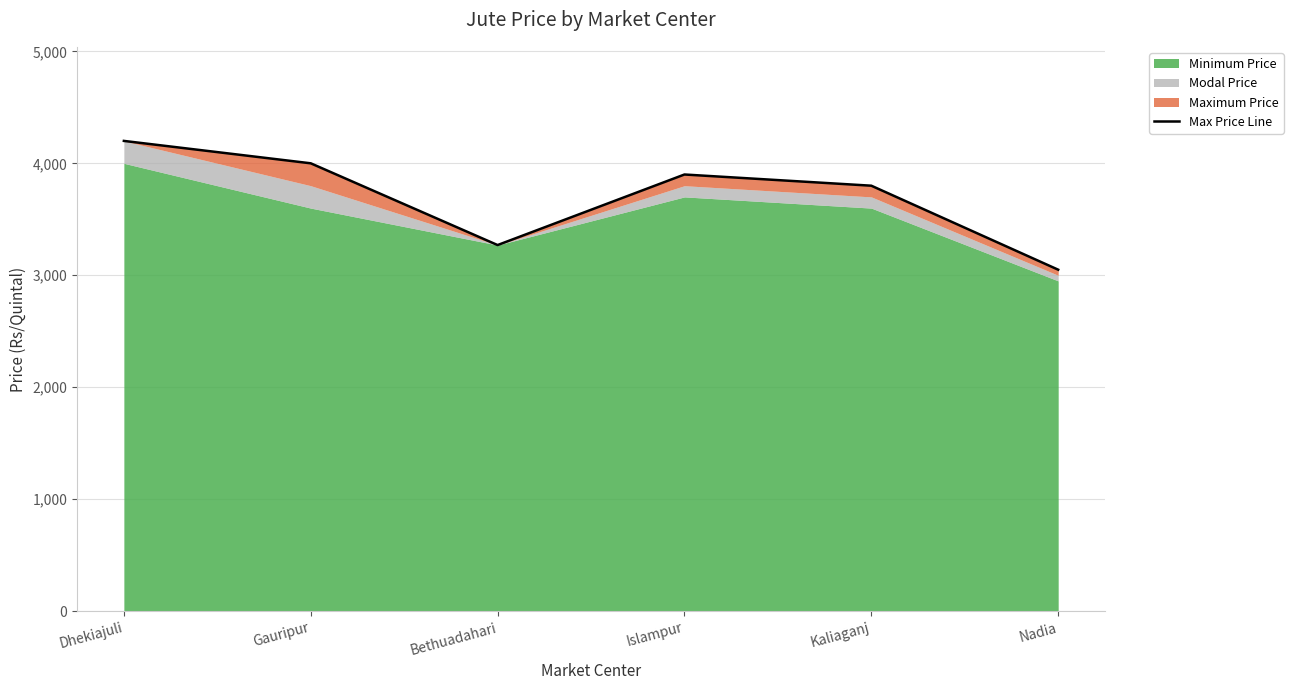

Where does the data first go above 3900?

Dhekiajuli